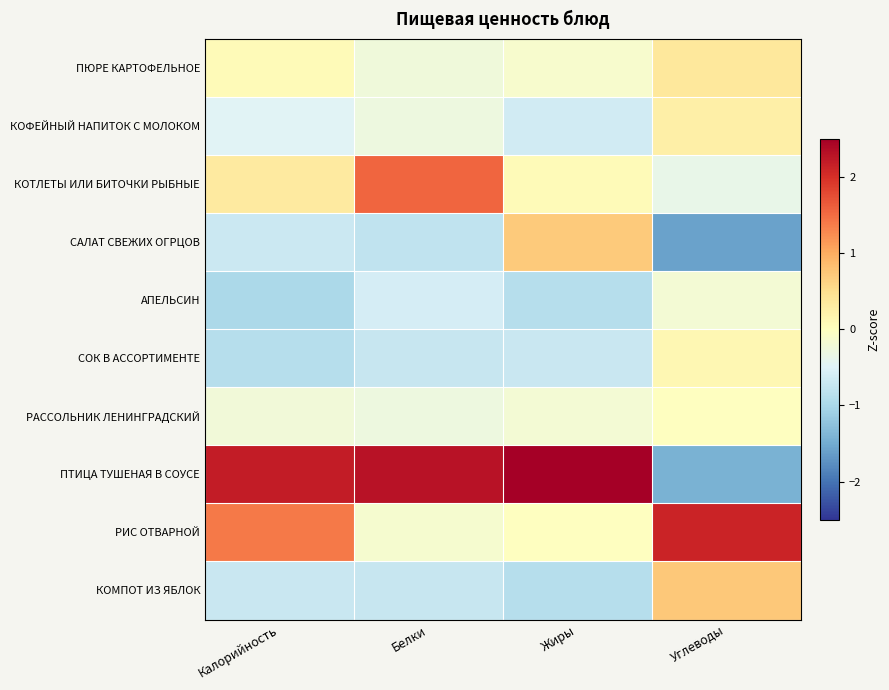

At which category is the sum across all series the highest?

Калорийность